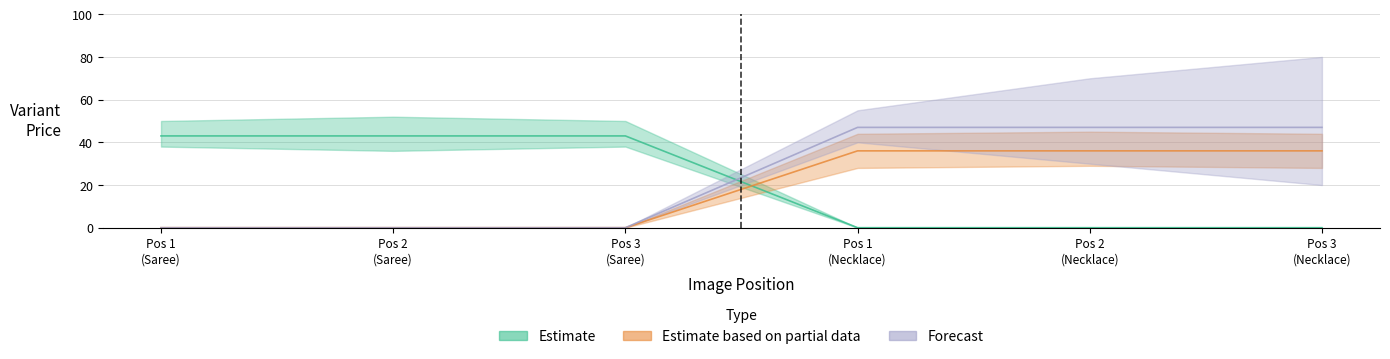

At how many categories does at least one series exceed 15?

6